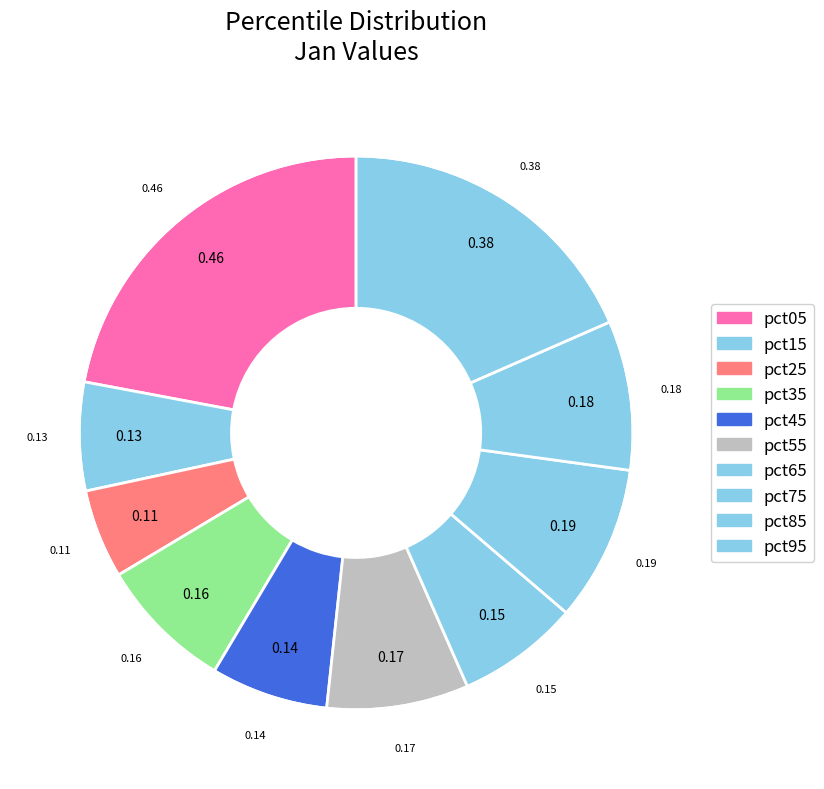

To the nearest percent, what is the difference between the pct45 and pct85 slice percentages?

2%